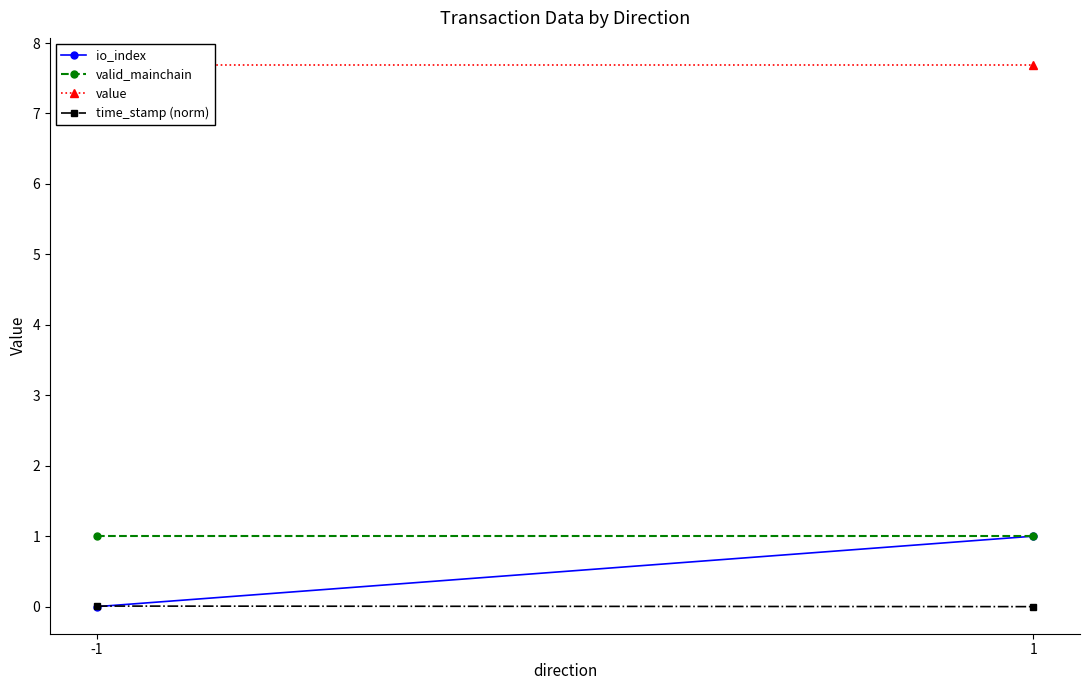

Reading right to left, what are all the values shown in this chart?

io_index: 1.0	0.0
valid_mainchain: 1.0	1.0
value: 7.7	7.7
time_stamp (norm): 0.0	0.0